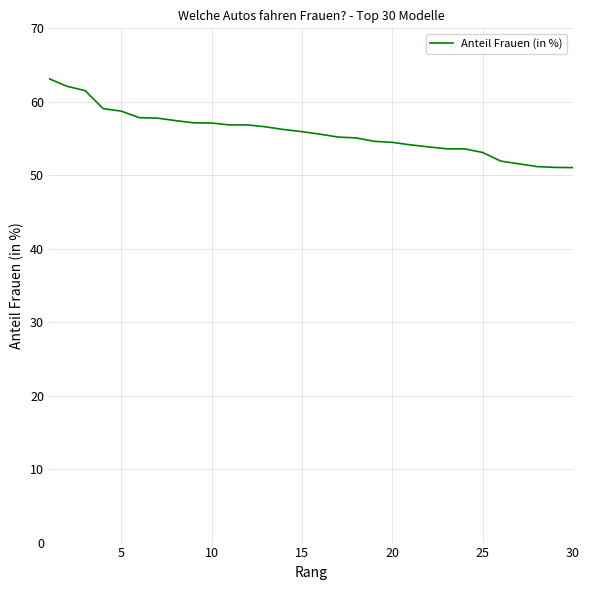

What is the difference between the maximum and minimum values?

12.1